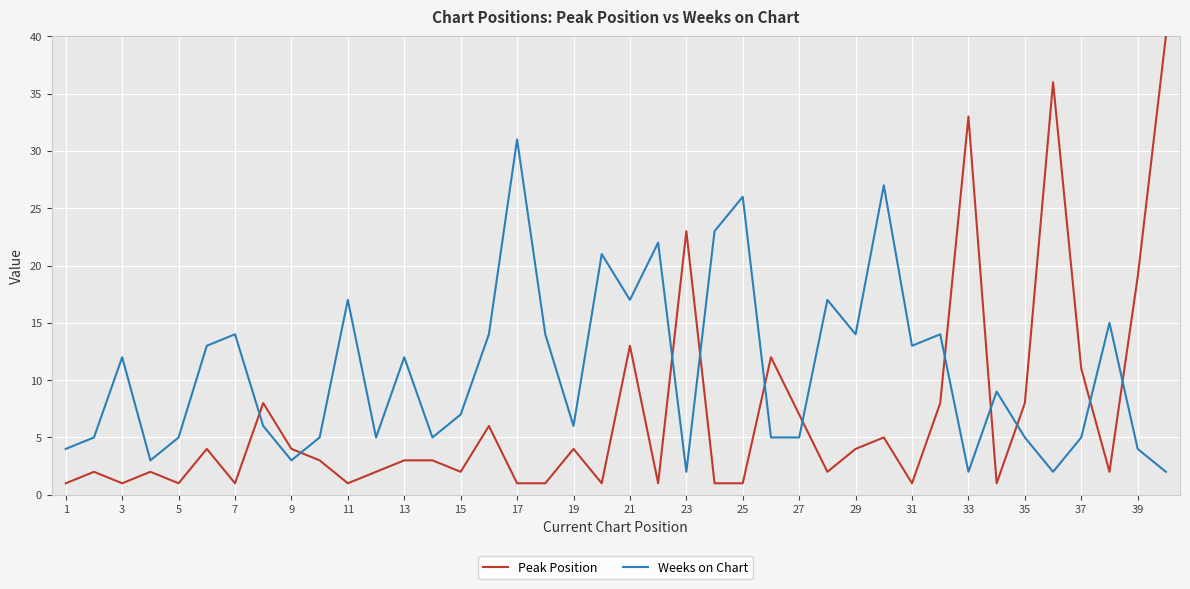

Which series has the largest total across all categories?

Weeks on Chart